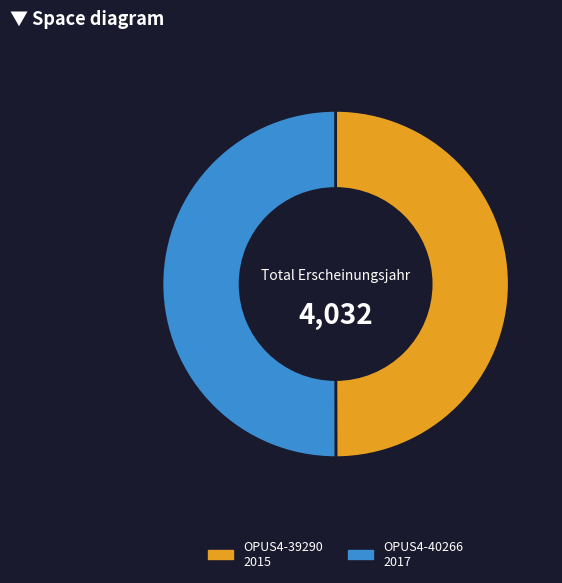

Is it true that OPUS4-39290 is 50% of the pie?

True